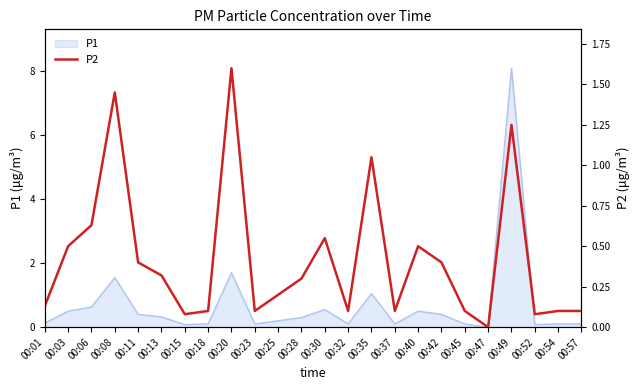

Reading right to left, transcribe all the data shown in this chart.

0.1	0.1	0.1	1.2	0.0	0.1	0.4	0.5	0.1	1.1	0.1	0.6	0.3	0.2	0.1	1.6	0.1	0.1	0.3	0.4	1.4	0.6	0.5	0.1